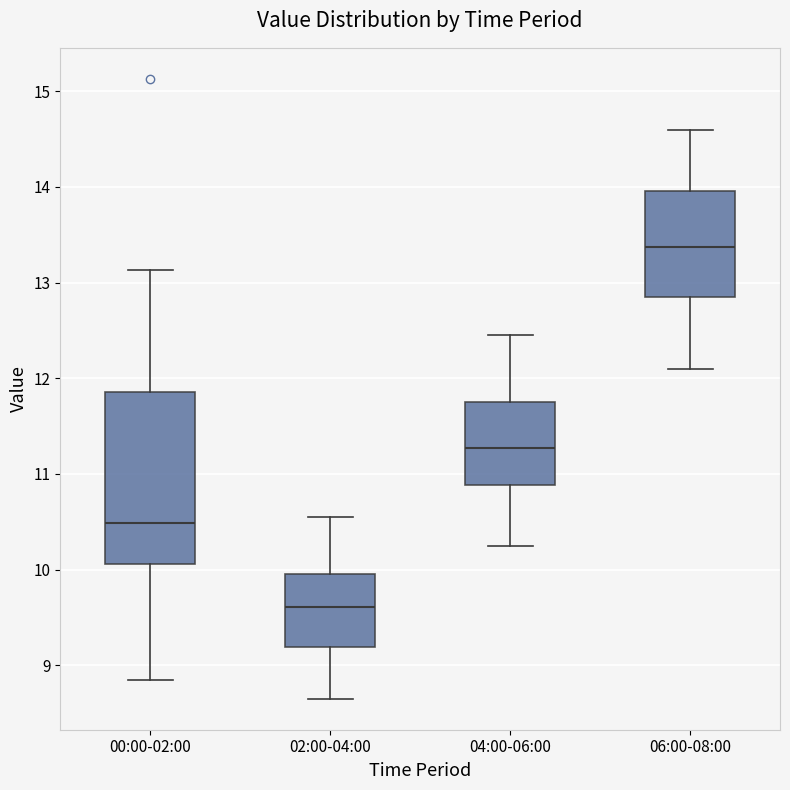

Comparing the boxes themselves (not the whiskers), which one is the tallest?

00:00-02:00